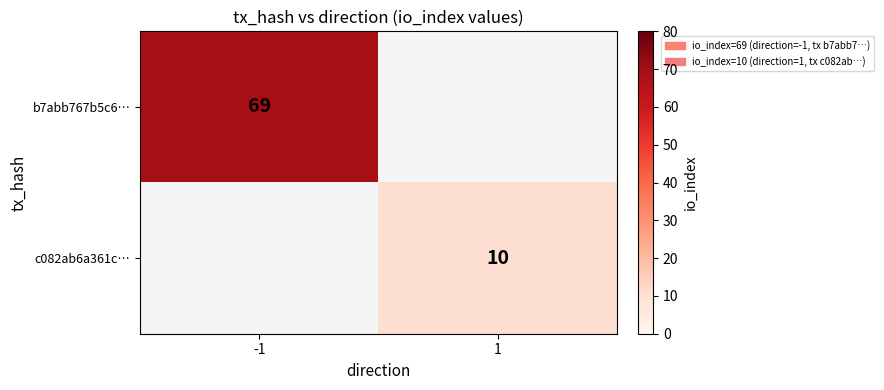

Is the value of b7abb767b5c6… at -1 greater than the value of c082ab6a361c… at 1?

Yes